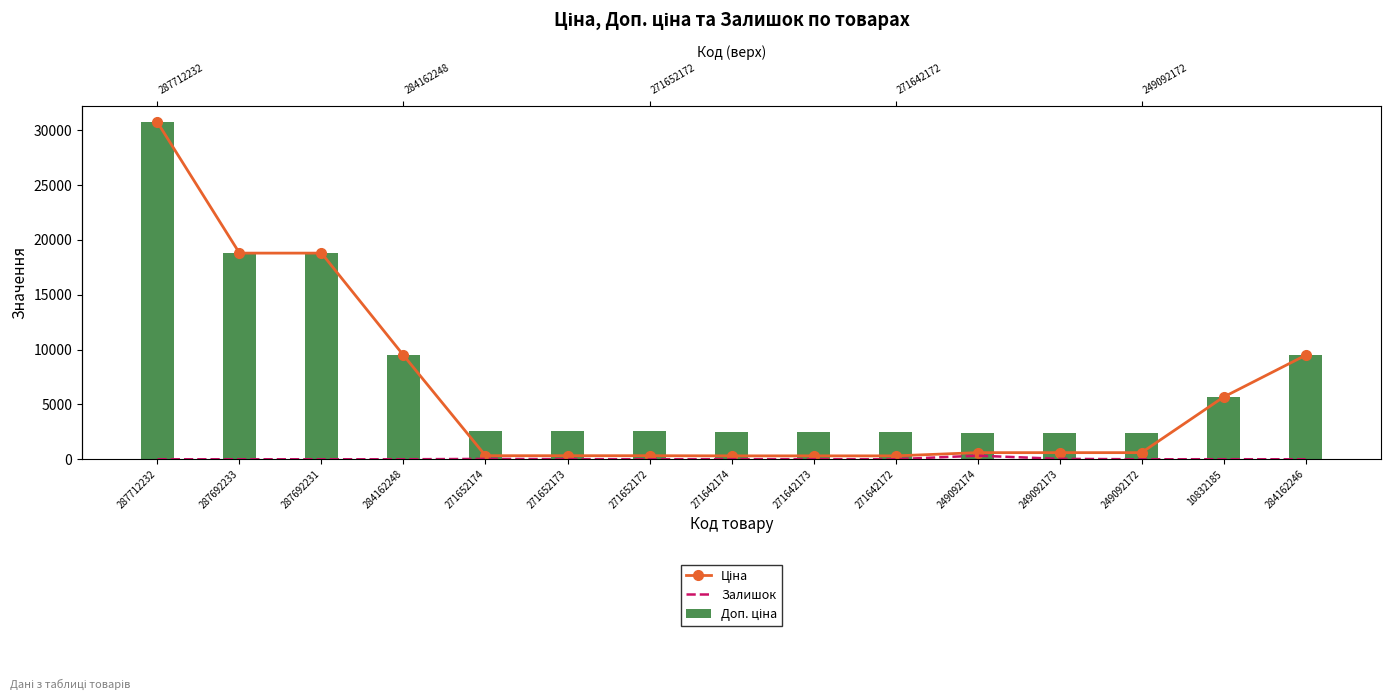

Reading left to right, transcribe all the data shown in this chart.

Ціна: 30717.1	18796.8	18796.8	9480.1	324.8	324.8	324.8	310.3	310.3	310.3	603.7	603.7	603.7	5673.8	9480.1
Залишок: 0.0	0.0	0.0	0.0	34.0	15.0	4.0	11.0	10.0	4.0	328.0	38.0	0.0	4.0	0.0
Доп. ціна: 30717.1	18796.8	18796.8	9480.1	2598.3	2598.3	2598.3	2482.4	2482.4	2482.4	2414.8	2414.8	2414.8	5673.8	9480.1